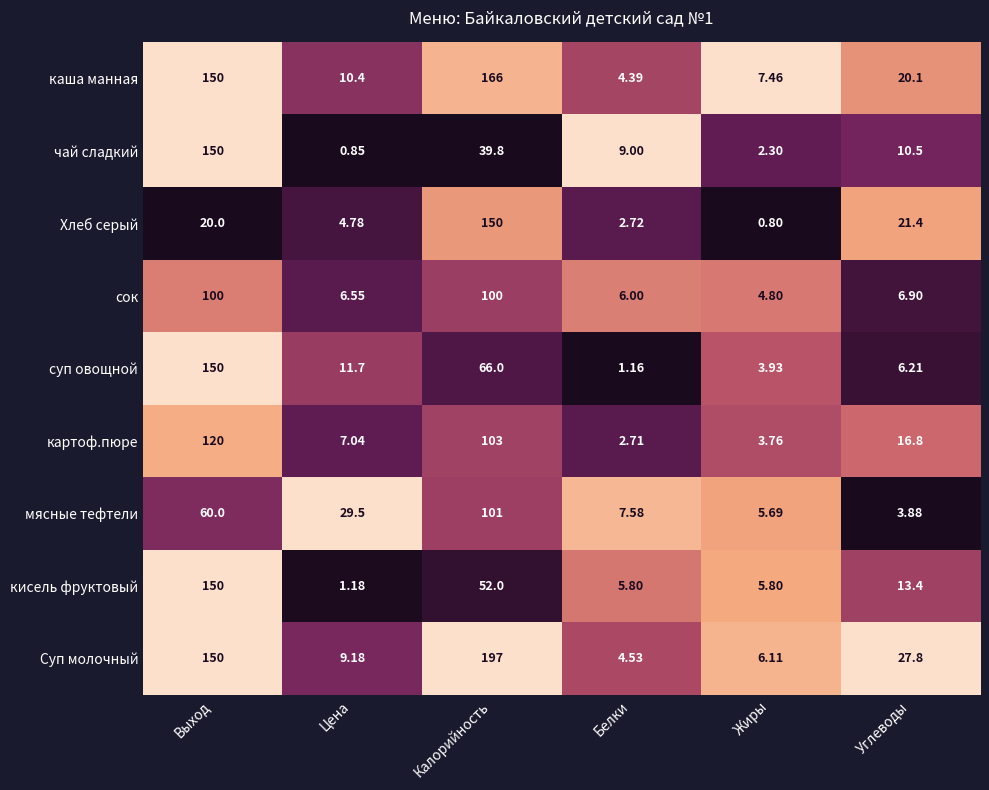

What is the total value across all series at Выход?

1050.0